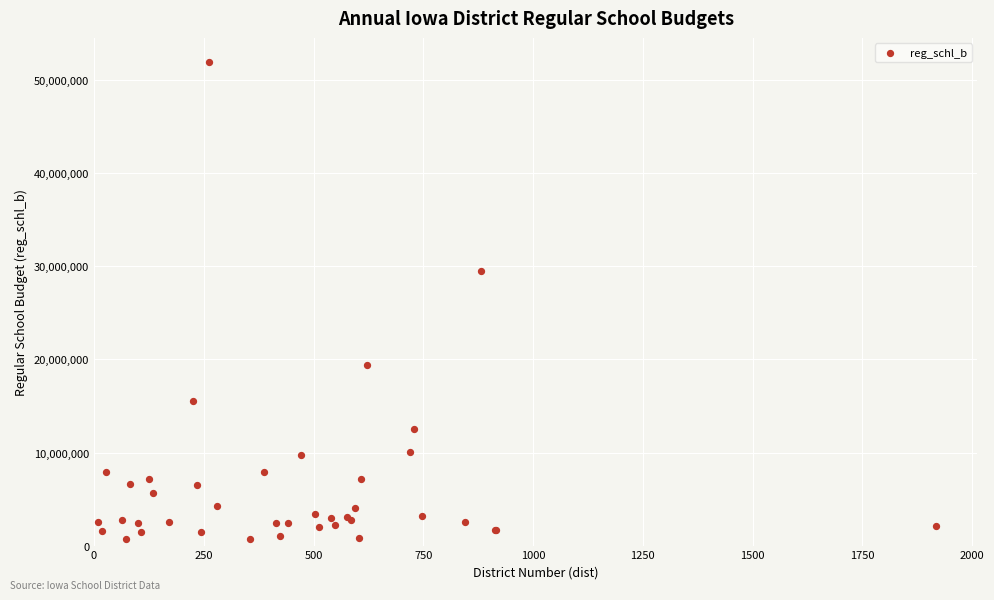

What Y value in the scatter plot is closest to 26344805?

29525042